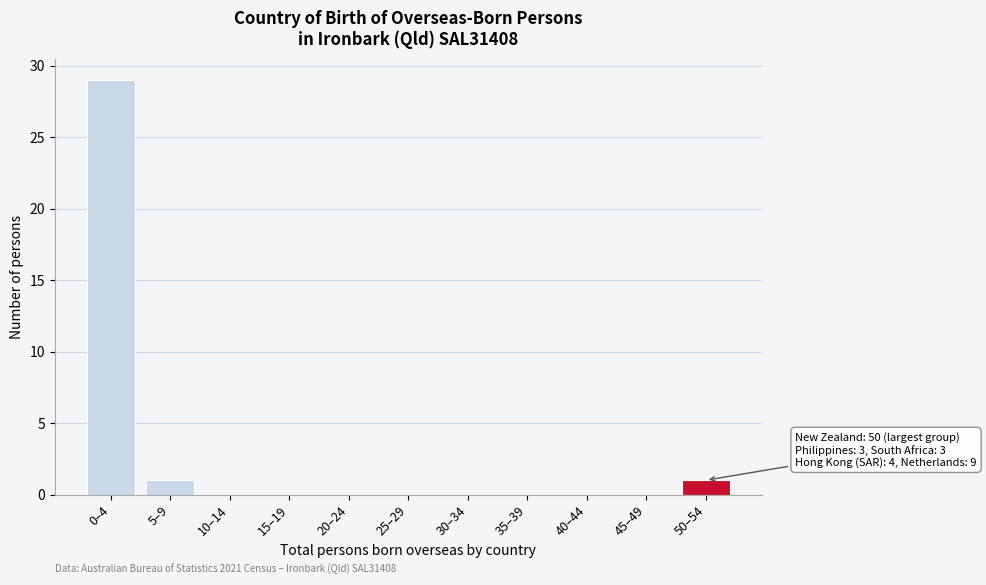

Reading right to left, transcribe all the data shown in this chart.

50–54=1	45–49=0	40–44=0	35–39=0	30–34=0	25–29=0	20–24=0	15–19=0	10–14=0	5–9=1	0–4=29